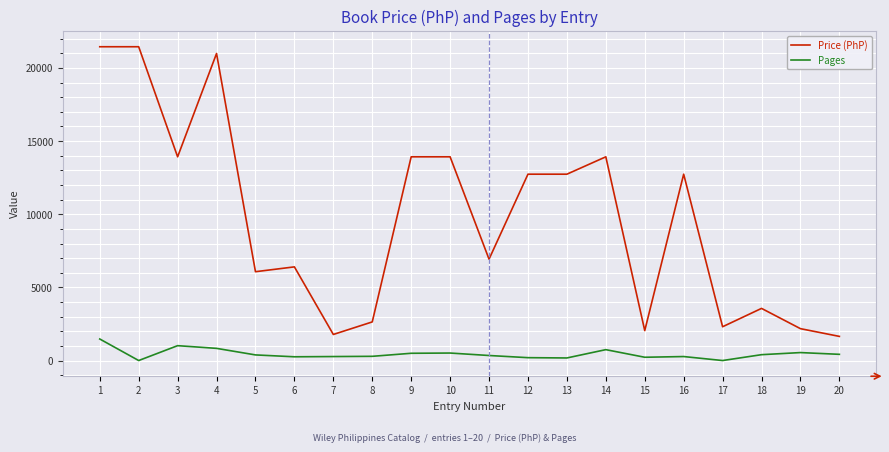

List the series in order of their overall mean, lowest first.

Pages, Price (PhP)